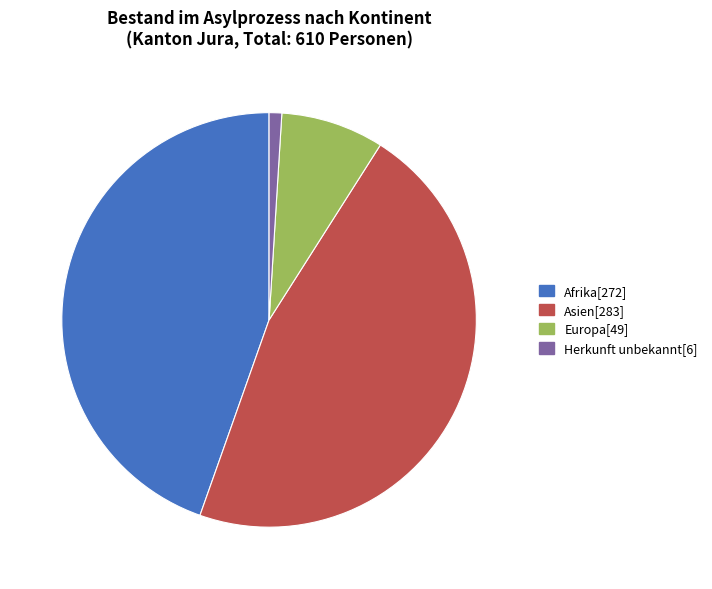

Is the sum of Asien and Herkunft unbekannt greater than half?

No